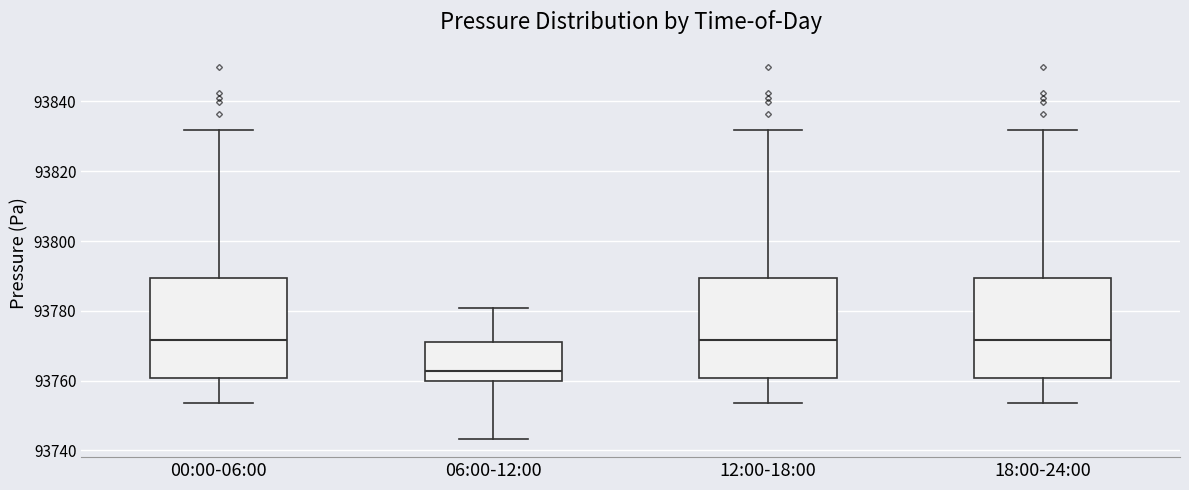

Which box's median line is the lowest?

06:00-12:00